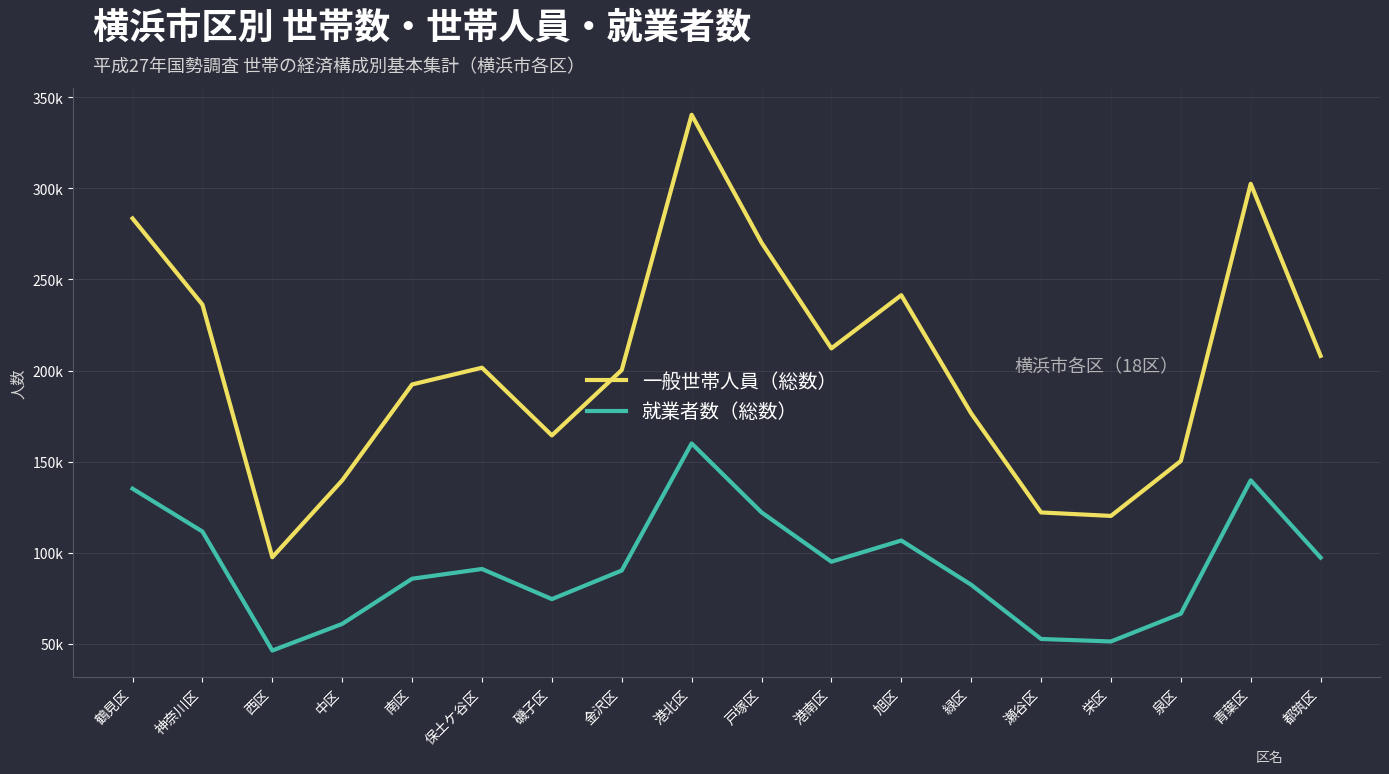

True or false: 就業者数（総数） has more than 1 points higher than both neighbors.

True